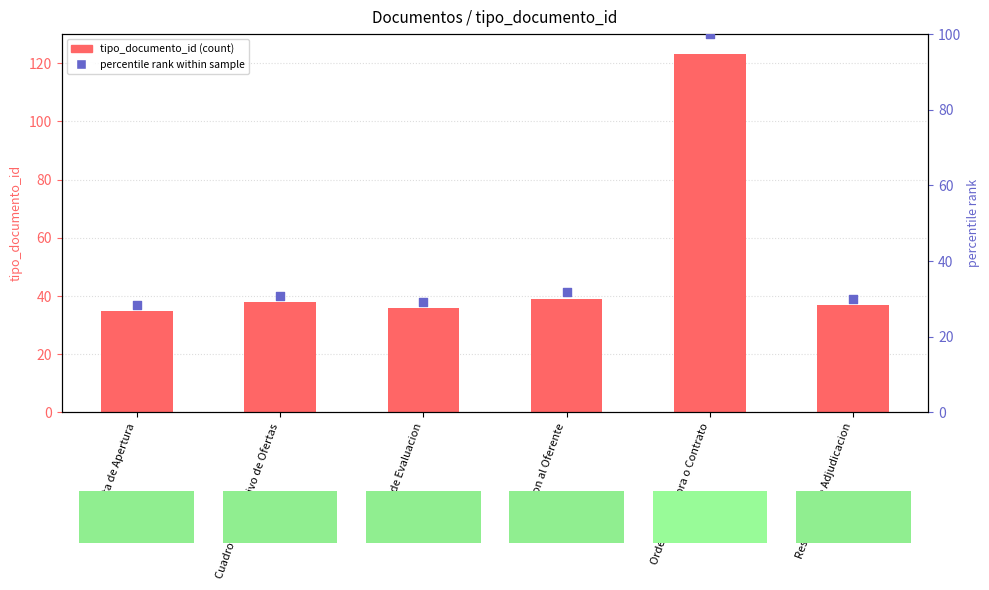

What is the total value across all series at Acta de Apertura?

63.5